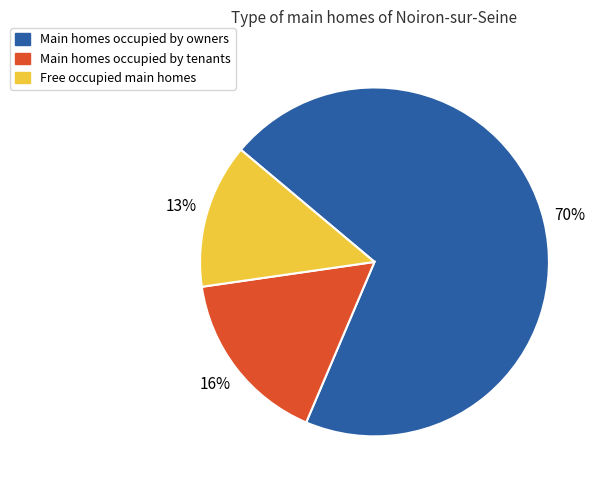

Count the number of slices in the pie.

3